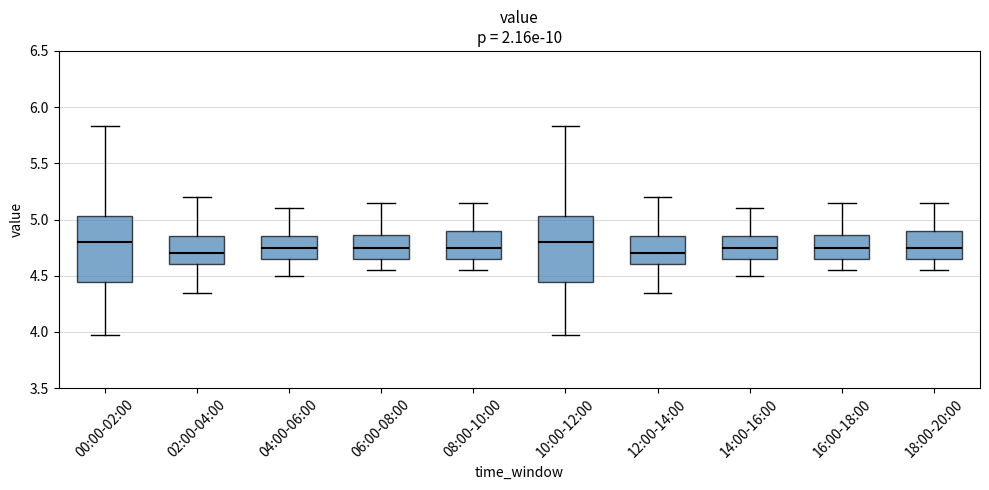

Where does the lower whisker of the box for 04:00-06:00 end on the y-axis? The values are not printed on the chart, so give them approximately, as read against the axis.

4.50